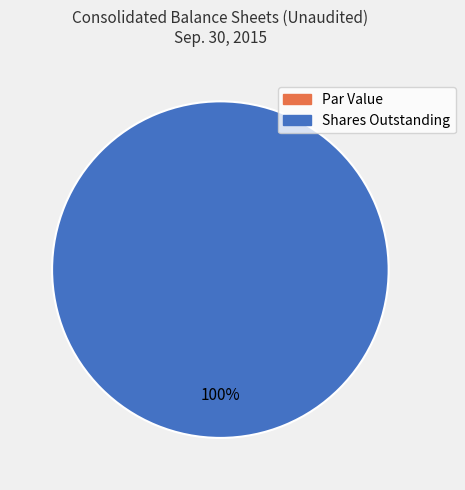

What is the largest slice in the pie chart?

Shares Outstanding